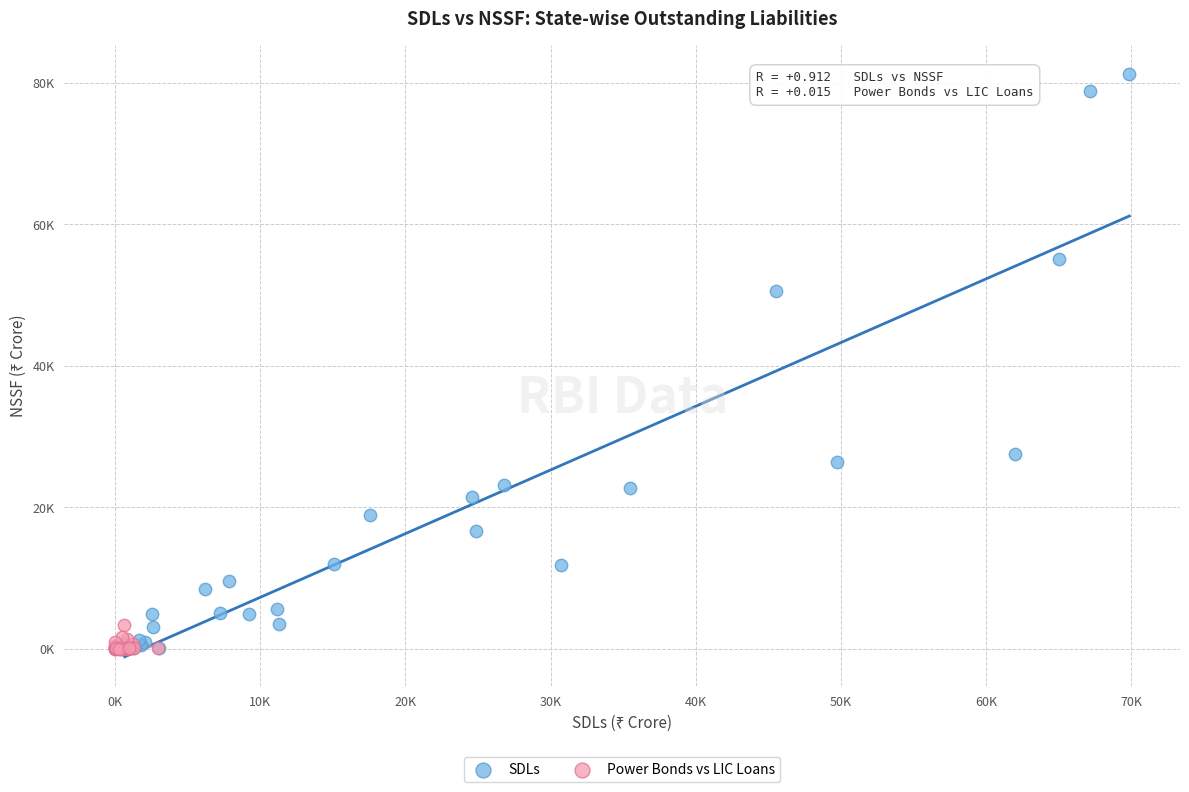

What are all the series names shown in the legend?

SDLs, Power Bonds vs LIC Loans